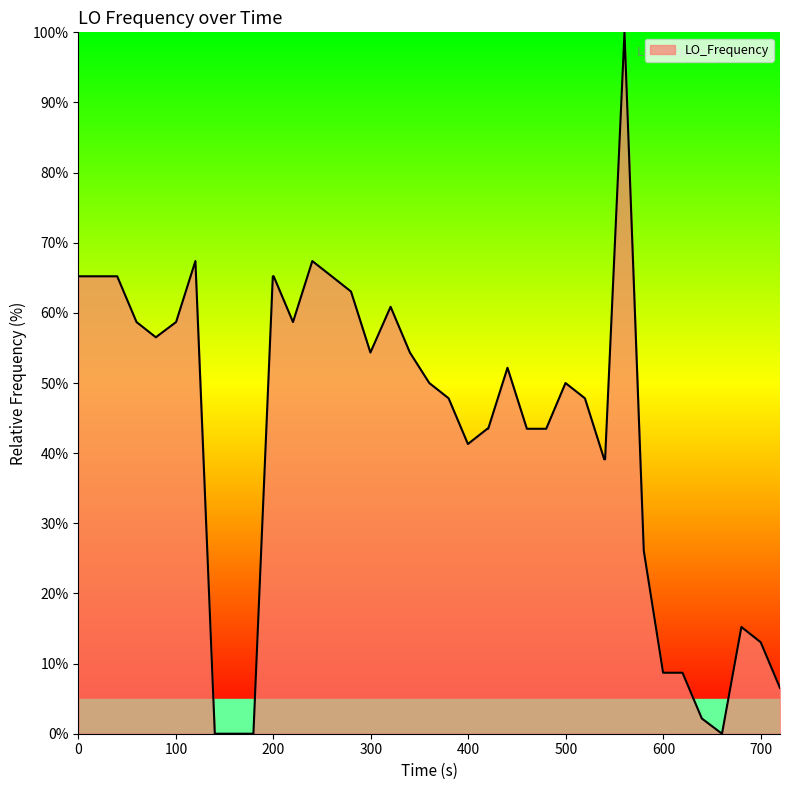

What is the difference between the maximum and minimum values?

100.0